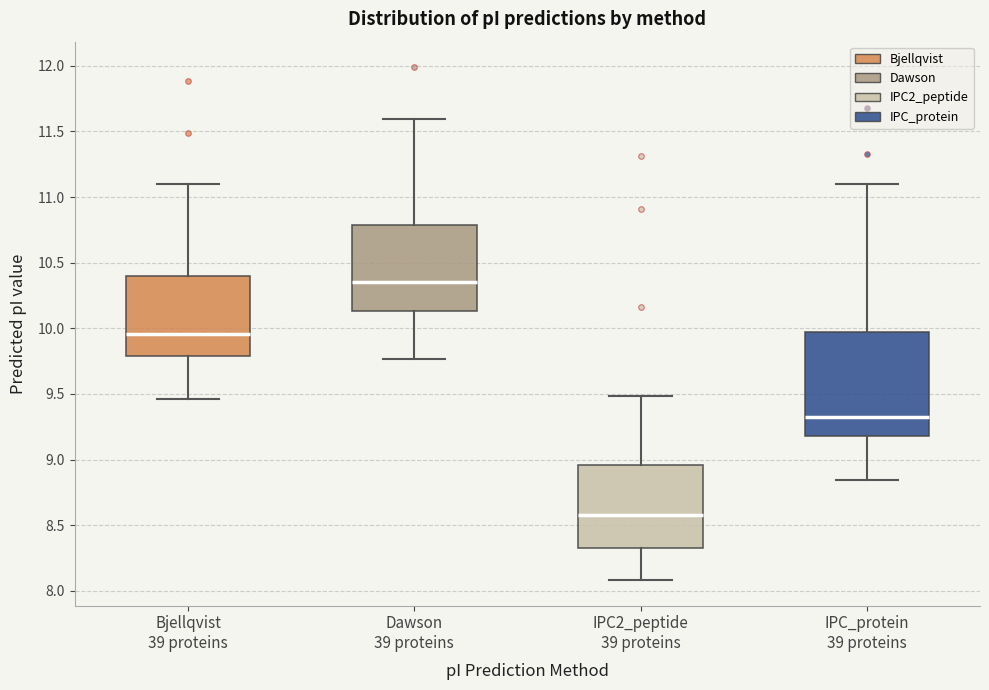

Reading left to right, transcribe this box plot: for each box, give where its median line is, the range the box spans, and where its two whiskers end, as read against the y-axis. The values are not printed on the chart, so give them approximately, as read against the axis.

Bjellqvist 39 proteins: median 9.95, box 9.80 to 10.40, whiskers 9.45 to 11.10
Dawson 39 proteins: median 10.35, box 10.15 to 10.80, whiskers 9.75 to 11.60
IPC2_peptide 39 proteins: median 8.60, box 8.30 to 8.95, whiskers 8.10 to 9.50
IPC_protein 39 proteins: median 9.35, box 9.20 to 9.95, whiskers 8.85 to 11.10